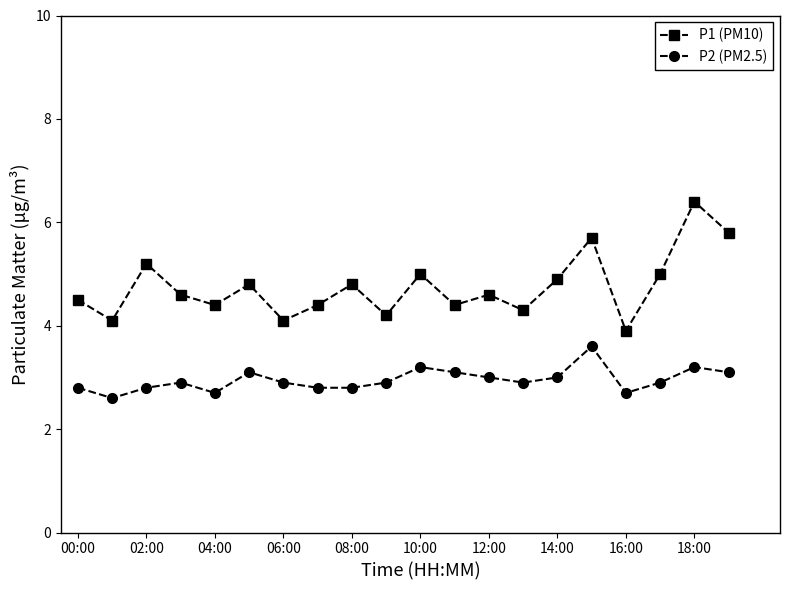

True or false: P1 (PM10) and P2 (PM2.5) cross at least once.

False